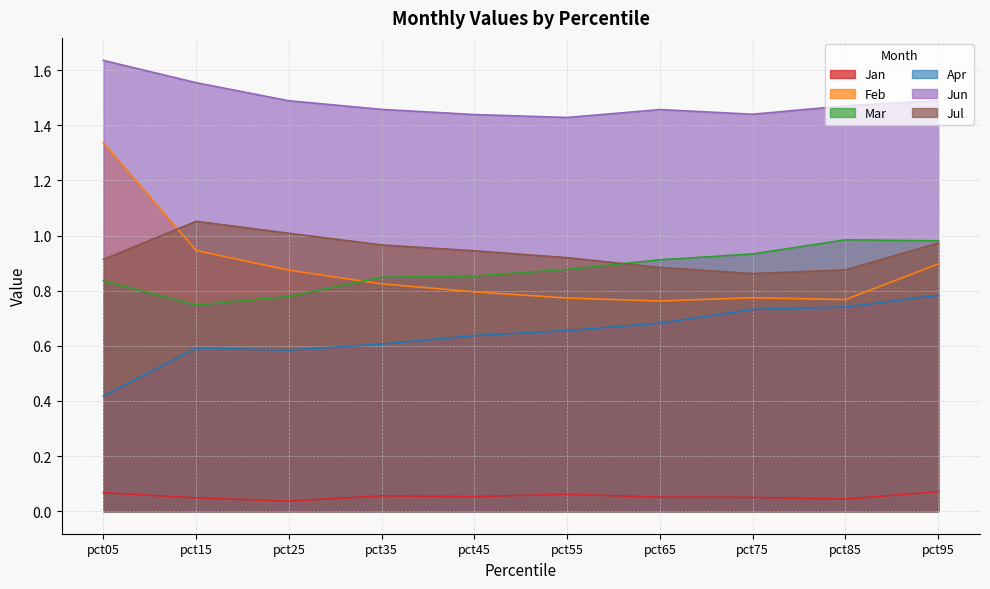

The value of Feb at pct15 is 0.5. True or false?

False